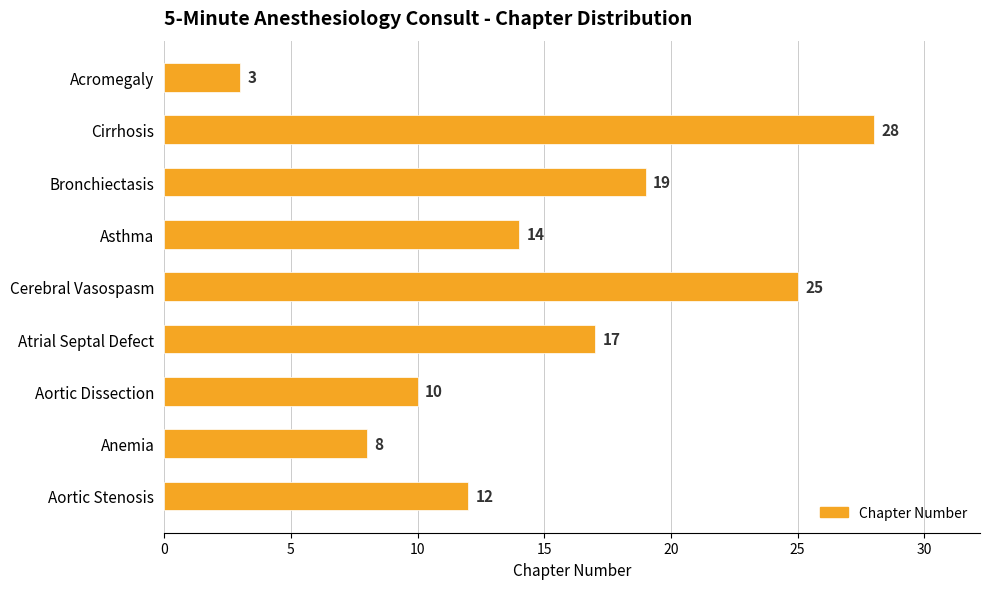

How many categories are shown in the chart?

9